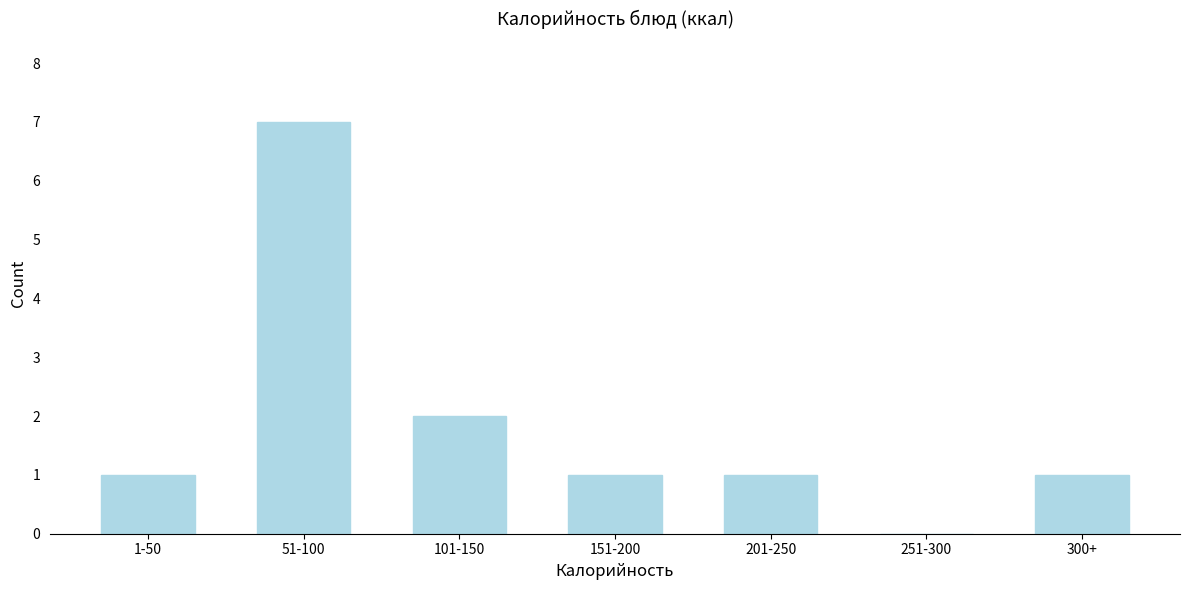

Reading left to right, transcribe all the data shown in this chart.

1-50=1	51-100=7	101-150=2	151-200=1	201-250=1	251-300=0	300+=1